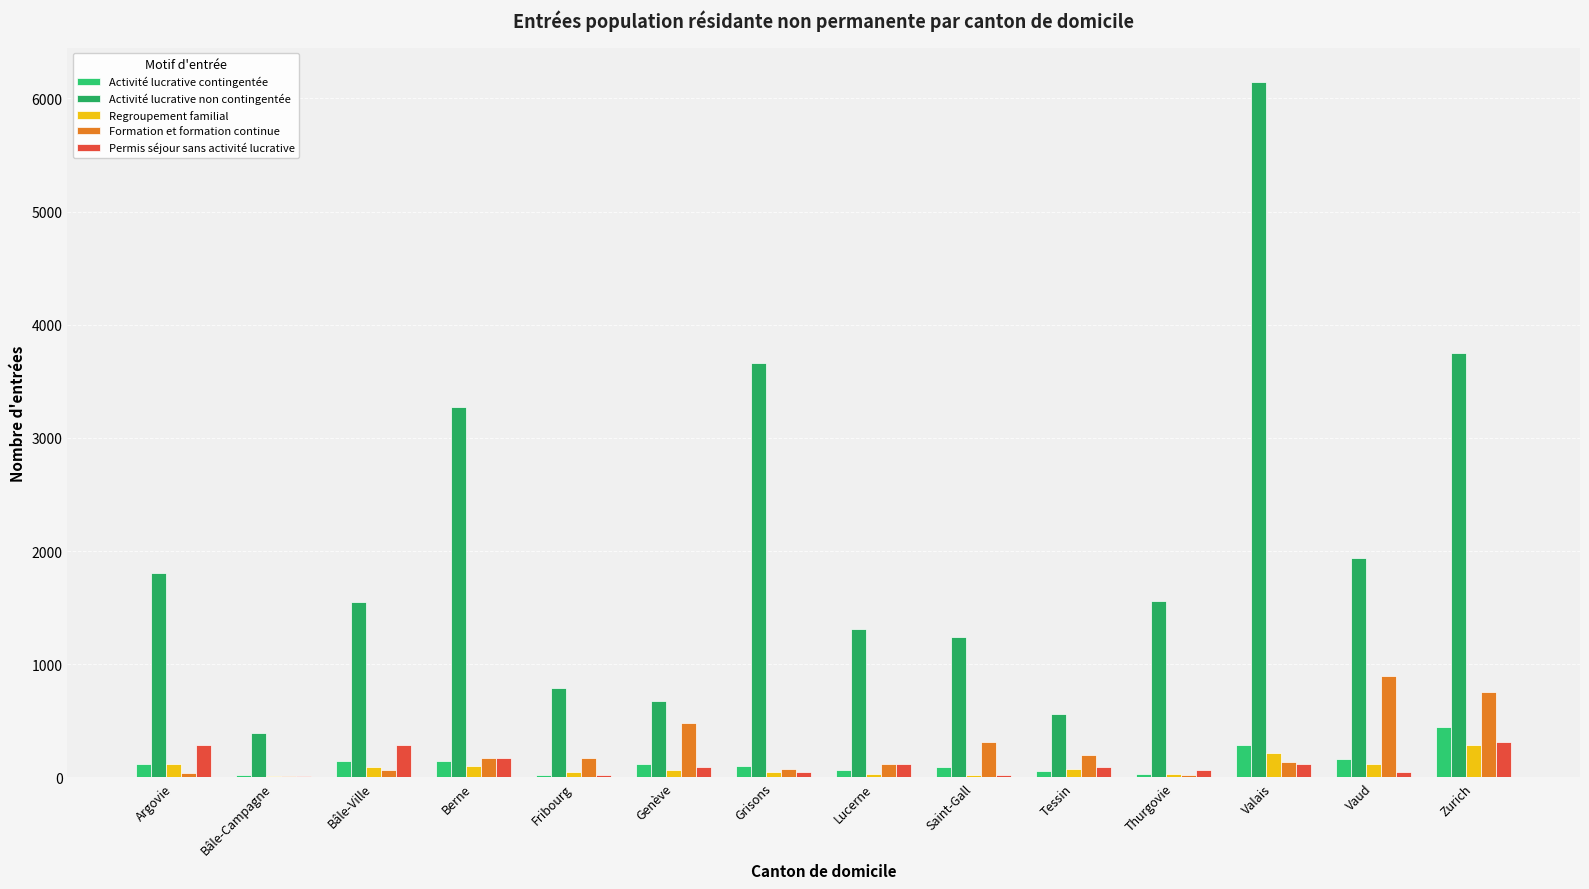

What is the average value of the Regroupement familial series?

90